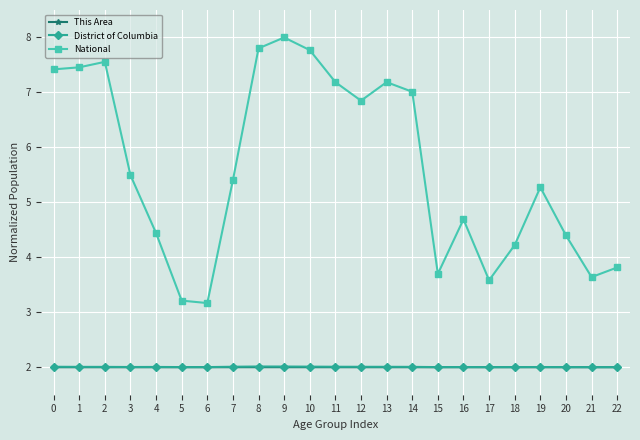

True or false: District of Columbia and National cross at least once.

False